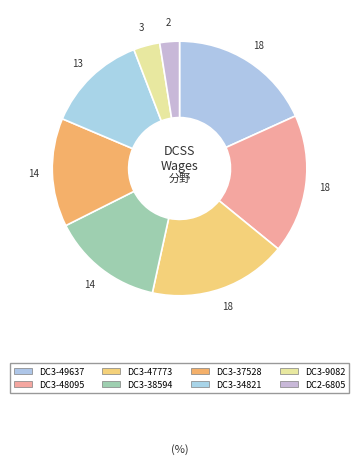

To the nearest percent, what is the difference between the largest and smallest slice percentages?

16%